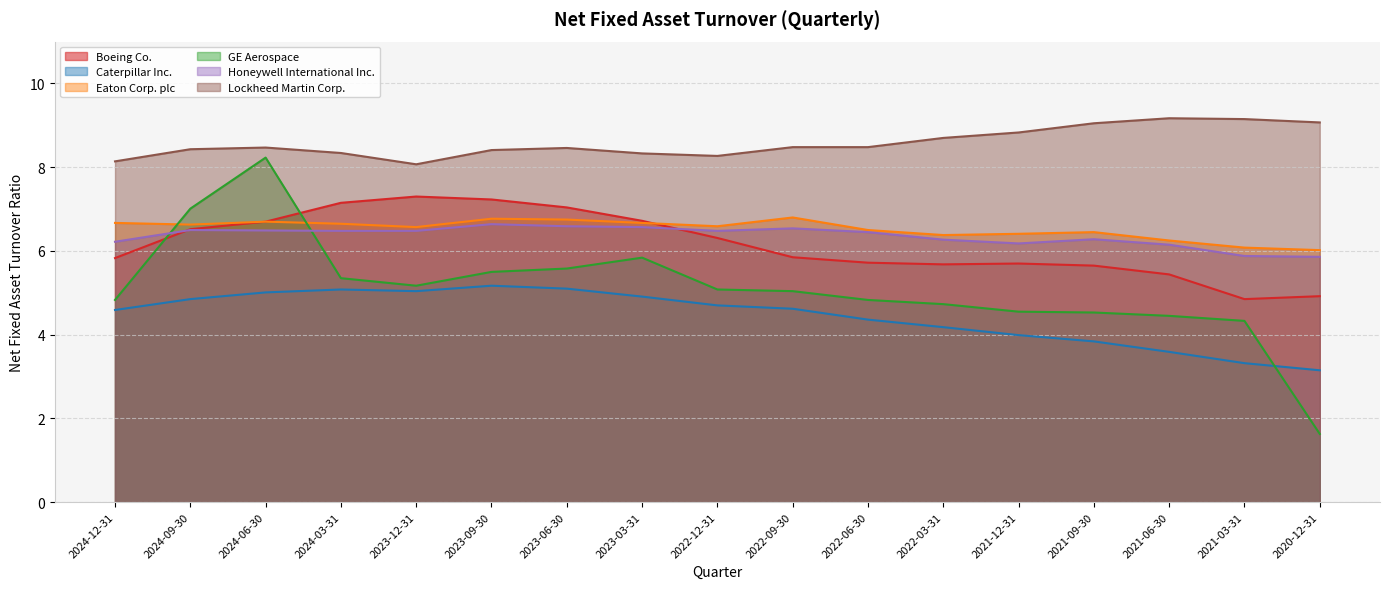

True or false: Eaton Corp. plc has more than 1 interior local peaks.

True